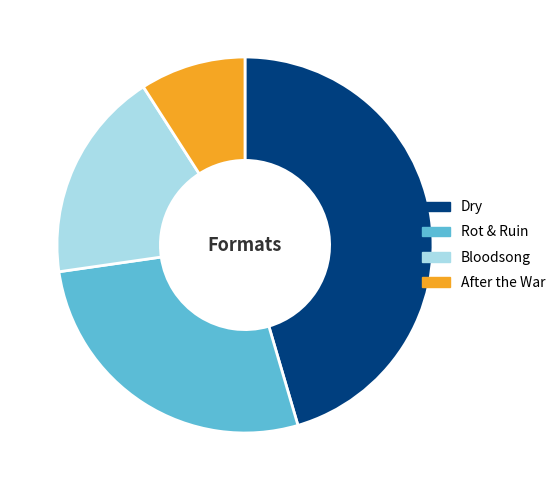

The Bloodsong slice represents 4% of the pie. True or false?

False